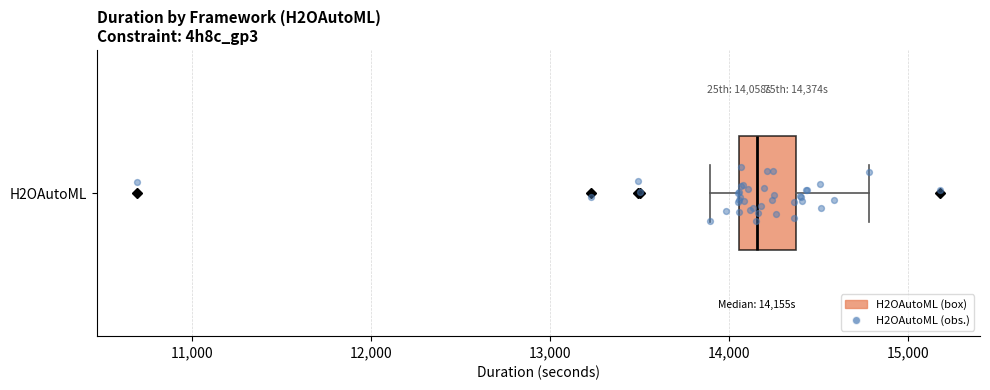

Where is the left edge of the box for H2OAutoML on the x-axis? The values are not printed on the chart, so give them approximately, as read against the axis.

14100